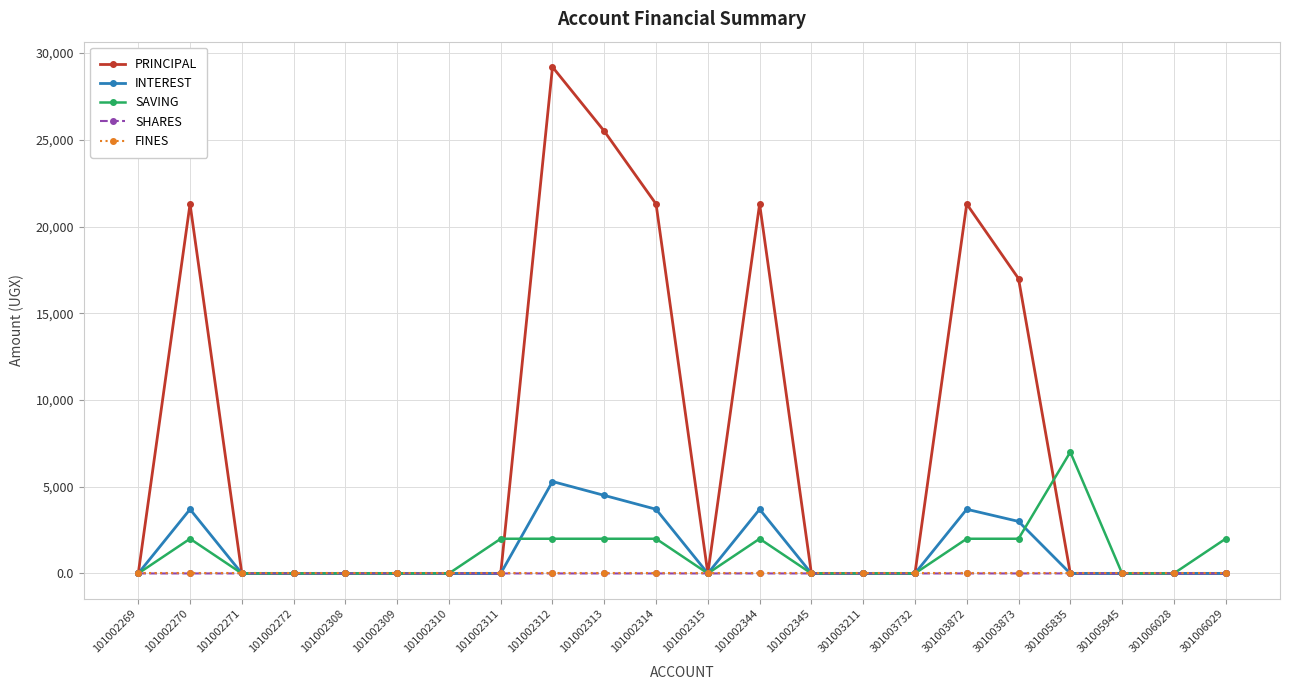

What are all the series names shown in the legend?

PRINCIPAL, INTEREST, SAVING, SHARES, FINES